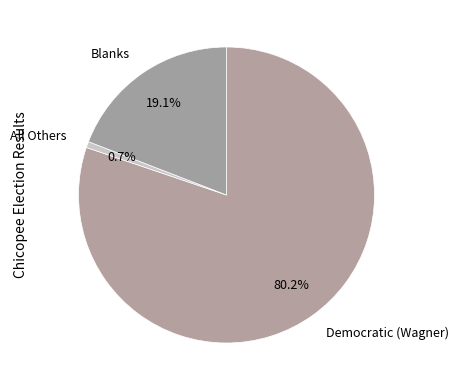

Count the number of slices in the pie.

3